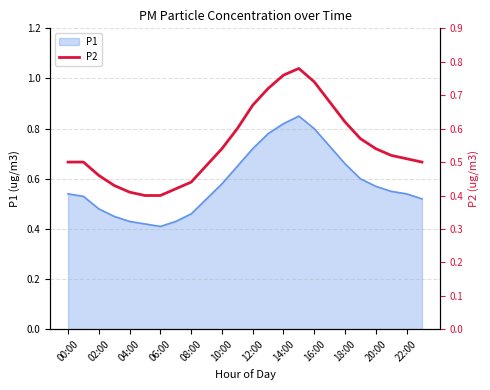

What is the difference between the second highest and minimum values?

0.4